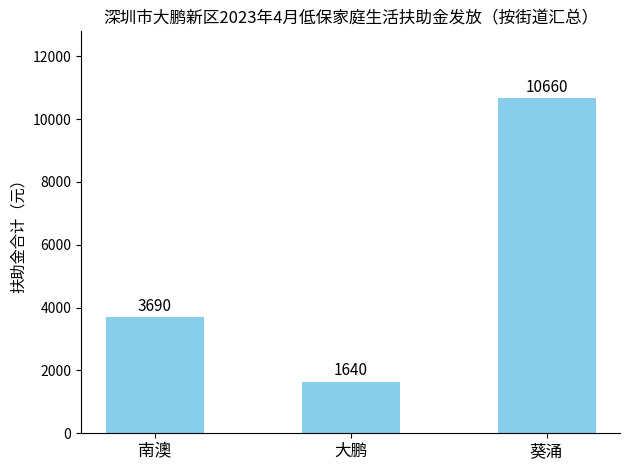

What is the difference between the maximum and minimum values?

9020